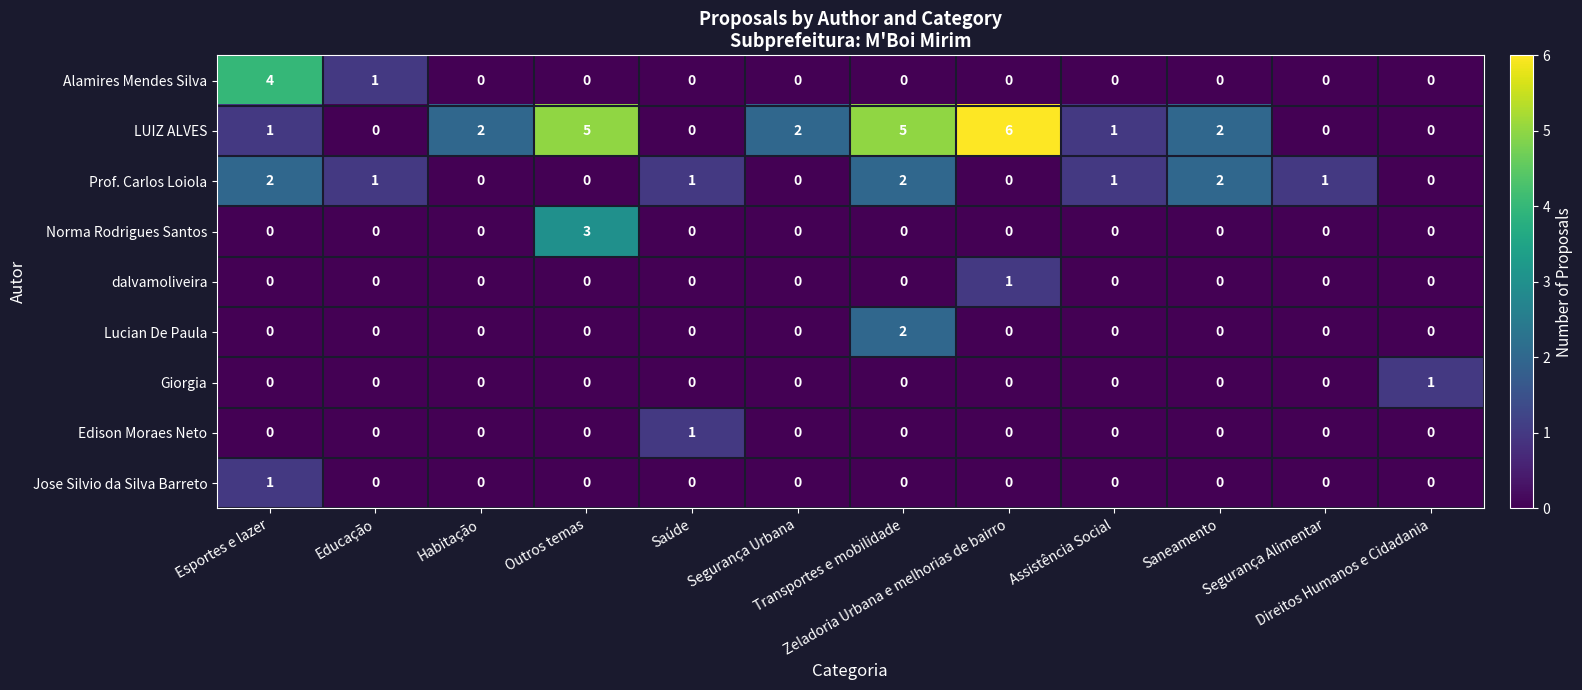

At which category is the sum across all series the highest?

Transportes e mobilidade